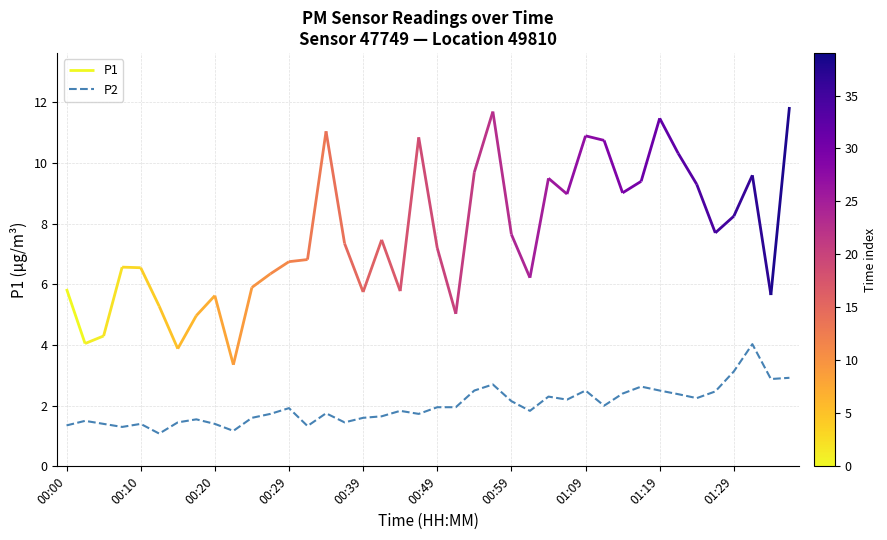

What is the minimum value for P2?

1.1